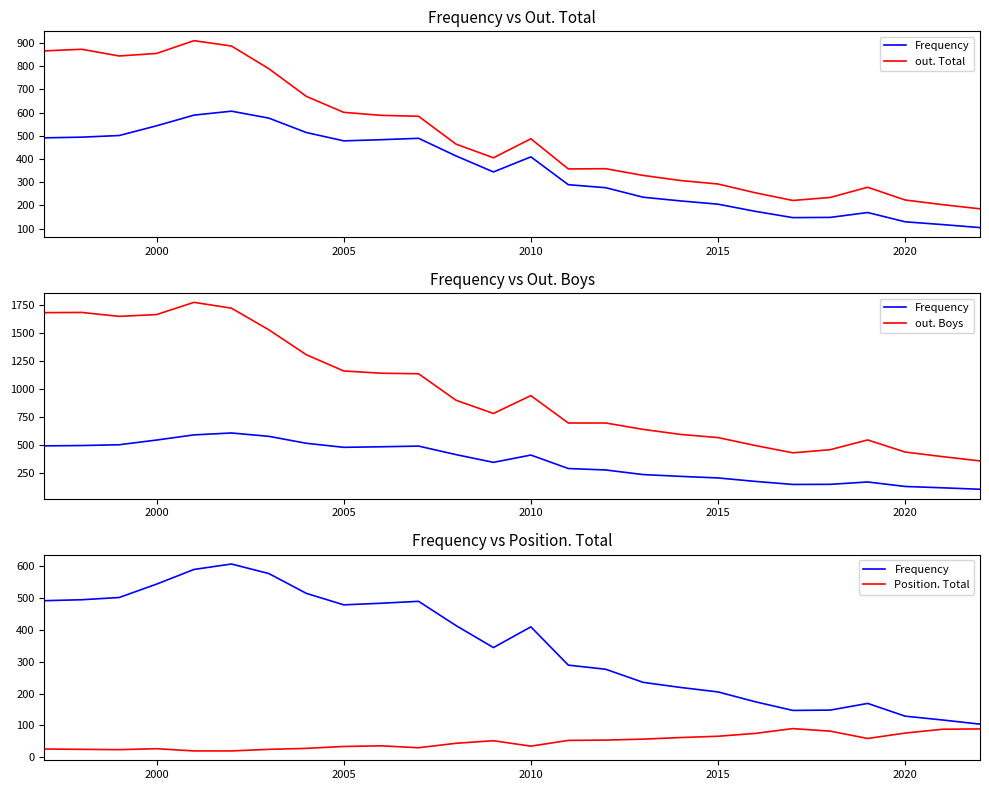

Does the chart display data point markers on the line(s)?

No